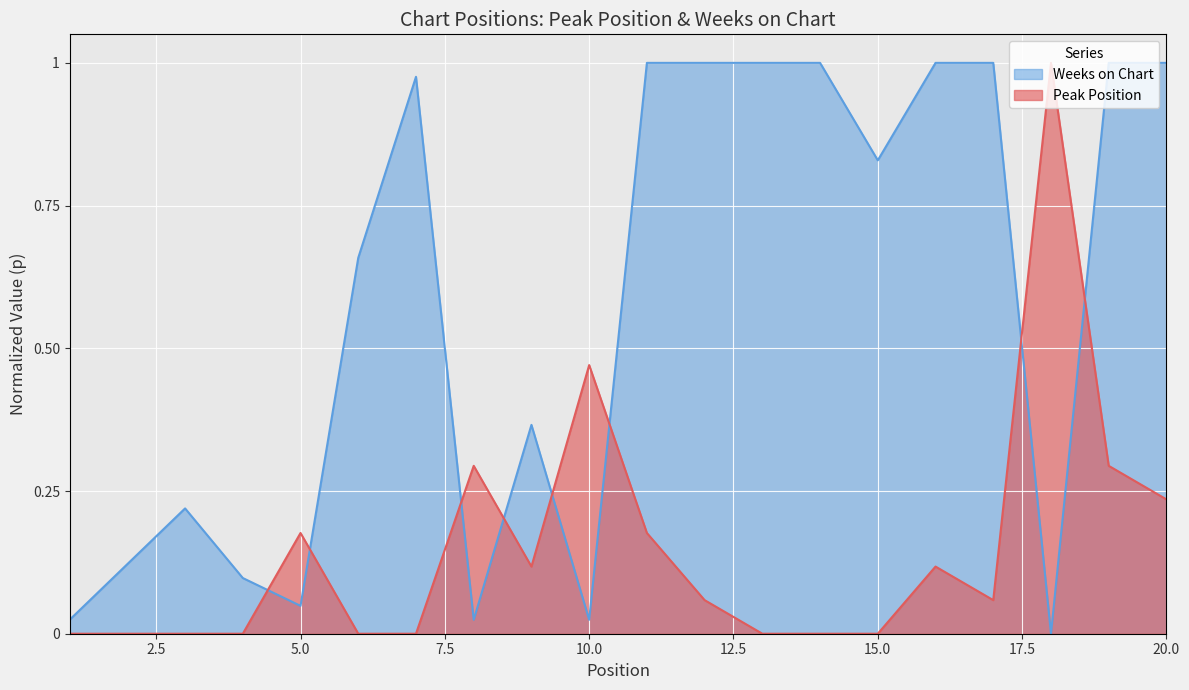

Rank the categories by Peak Position value from highest to lowest.

18, 10, 8, 19, 20, 5, 11, 9, 16, 12, 17, 1, 2, 3, 4, 6, 7, 13, 14, 15